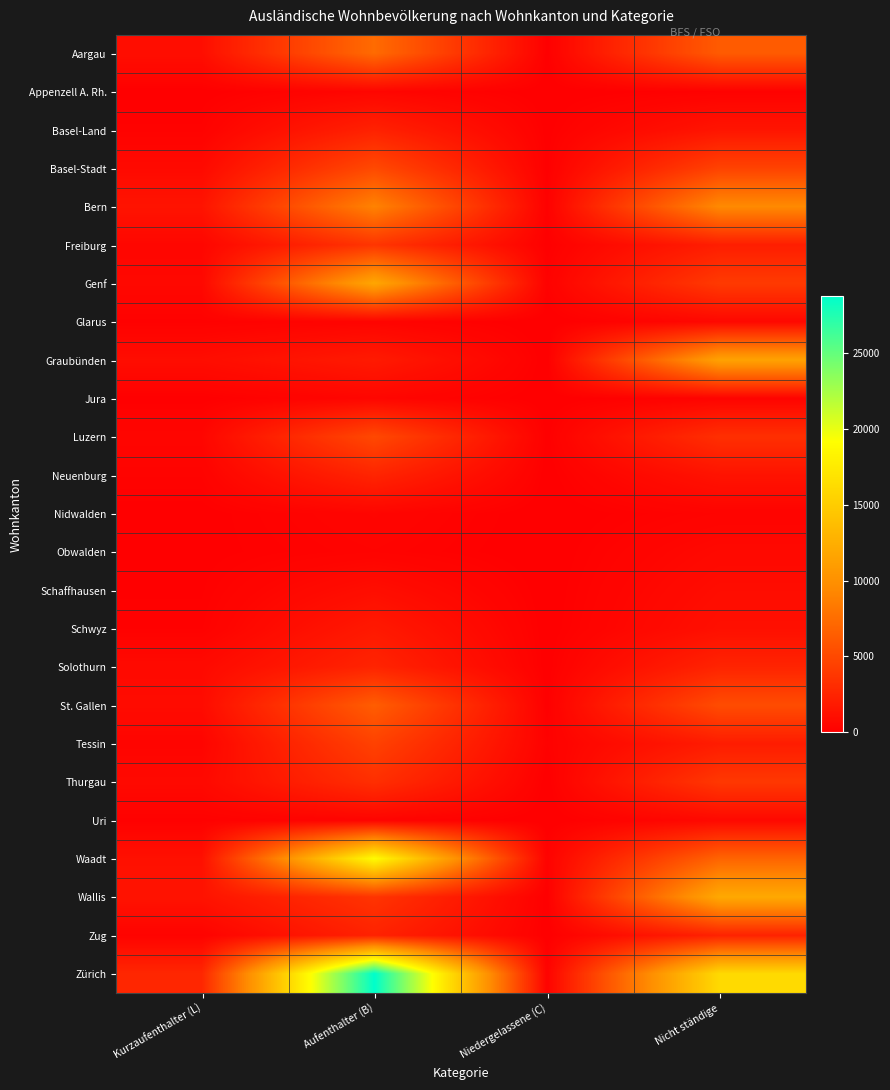

Reading left to right, transcribe all the data shown in this chart.

Aargau: Kurzaufenthalter (L)=1002	Aufenthalter (B)=7339	Niedergelassene (C)=59	Nicht ständige=6263
Appenzell A. Rh.: Kurzaufenthalter (L)=39	Aufenthalter (B)=441	Niedergelassene (C)=10	Nicht ständige=168
Basel-Land: Kurzaufenthalter (L)=190	Aufenthalter (B)=2319	Niedergelassene (C)=61	Nicht ständige=1443
Basel-Stadt: Kurzaufenthalter (L)=707	Aufenthalter (B)=5038	Niedergelassene (C)=65	Nicht ständige=4559
Bern: Kurzaufenthalter (L)=1395	Aufenthalter (B)=8964	Niedergelassene (C)=128	Nicht ständige=9471
Freiburg: Kurzaufenthalter (L)=456	Aufenthalter (B)=3668	Niedergelassene (C)=48	Nicht ständige=2068
Genf: Kurzaufenthalter (L)=589	Aufenthalter (B)=11830	Niedergelassene (C)=184	Nicht ständige=4018
Glarus: Kurzaufenthalter (L)=141	Aufenthalter (B)=312	Niedergelassene (C)=2	Nicht ständige=566
Graubünden: Kurzaufenthalter (L)=912	Aufenthalter (B)=1828	Niedergelassene (C)=10	Nicht ständige=11449
Jura: Kurzaufenthalter (L)=54	Aufenthalter (B)=451	Niedergelassene (C)=12	Nicht ständige=288
Luzern: Kurzaufenthalter (L)=447	Aufenthalter (B)=5007	Niedergelassene (C)=56	Nicht ständige=3257
Neuenburg: Kurzaufenthalter (L)=236	Aufenthalter (B)=2529	Niedergelassene (C)=25	Nicht ständige=1336
Nidwalden: Kurzaufenthalter (L)=51	Aufenthalter (B)=410	Niedergelassene (C)=2	Nicht ständige=287
Obwalden: Kurzaufenthalter (L)=60	Aufenthalter (B)=274	Niedergelassene (C)=5	Nicht ständige=637
Schaffhausen: Kurzaufenthalter (L)=99	Aufenthalter (B)=983	Niedergelassene (C)=13	Nicht ständige=894
Schwyz: Kurzaufenthalter (L)=156	Aufenthalter (B)=1734	Niedergelassene (C)=21	Nicht ständige=1111
Solothurn: Kurzaufenthalter (L)=692	Aufenthalter (B)=2505	Niedergelassene (C)=35	Nicht ständige=2481
St. Gallen: Kurzaufenthalter (L)=820	Aufenthalter (B)=6413	Niedergelassene (C)=54	Nicht ständige=5252
Tessin: Kurzaufenthalter (L)=351	Aufenthalter (B)=4520	Niedergelassene (C)=169	Nicht ständige=1960
Thurgau: Kurzaufenthalter (L)=656	Aufenthalter (B)=3236	Niedergelassene (C)=15	Nicht ständige=3855
Uri: Kurzaufenthalter (L)=136	Aufenthalter (B)=304	Niedergelassene (C)=0	Nicht ständige=620
Waadt: Kurzaufenthalter (L)=1143	Aufenthalter (B)=18948	Niedergelassene (C)=226	Nicht ständige=6873
Wallis: Kurzaufenthalter (L)=1333	Aufenthalter (B)=3600	Niedergelassene (C)=29	Nicht ständige=12032
Zug: Kurzaufenthalter (L)=234	Aufenthalter (B)=2377	Niedergelassene (C)=21	Nicht ständige=2373
Zürich: Kurzaufenthalter (L)=2669	Aufenthalter (B)=28792	Niedergelassene (C)=254	Nicht ständige=16092